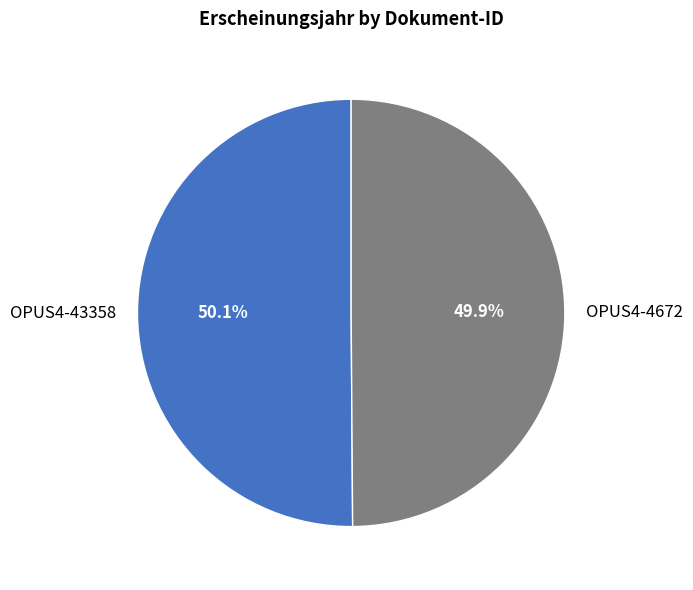

Count the number of slices in the pie.

2